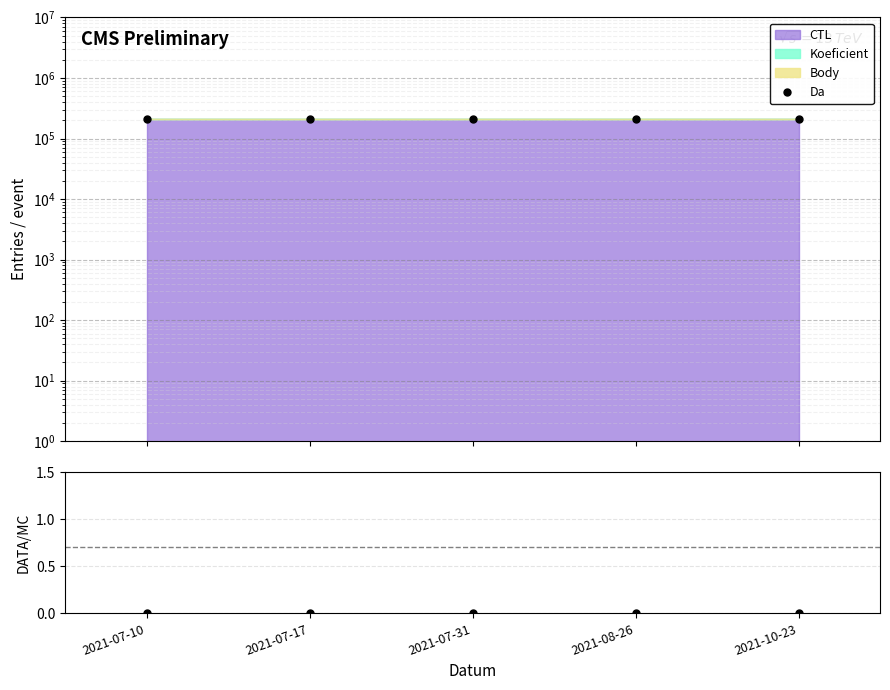

Count the number of categories in the chart.

5